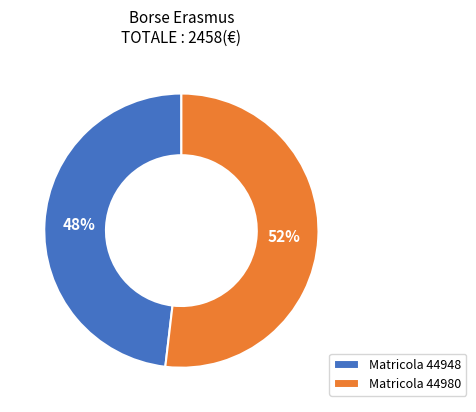

What is the smallest slice in the pie chart?

Matricola 44948